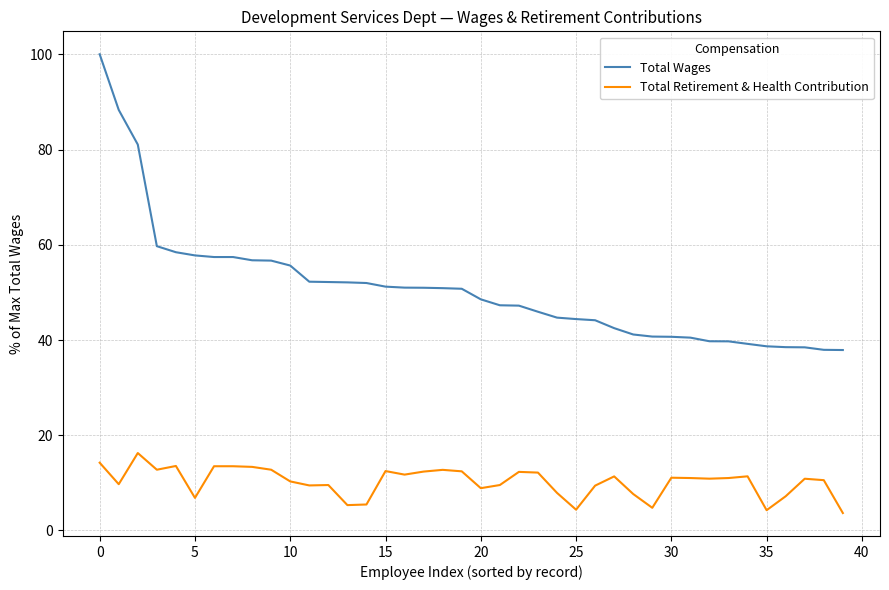

List the series in order of their peak value, highest first.

Total Wages, Total Retirement & Health Contribution